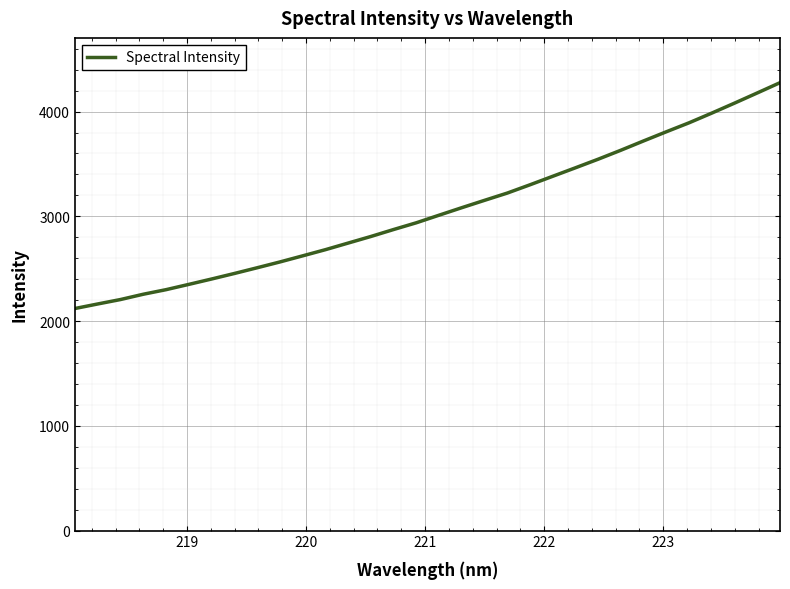

How many series are shown in this chart?

1